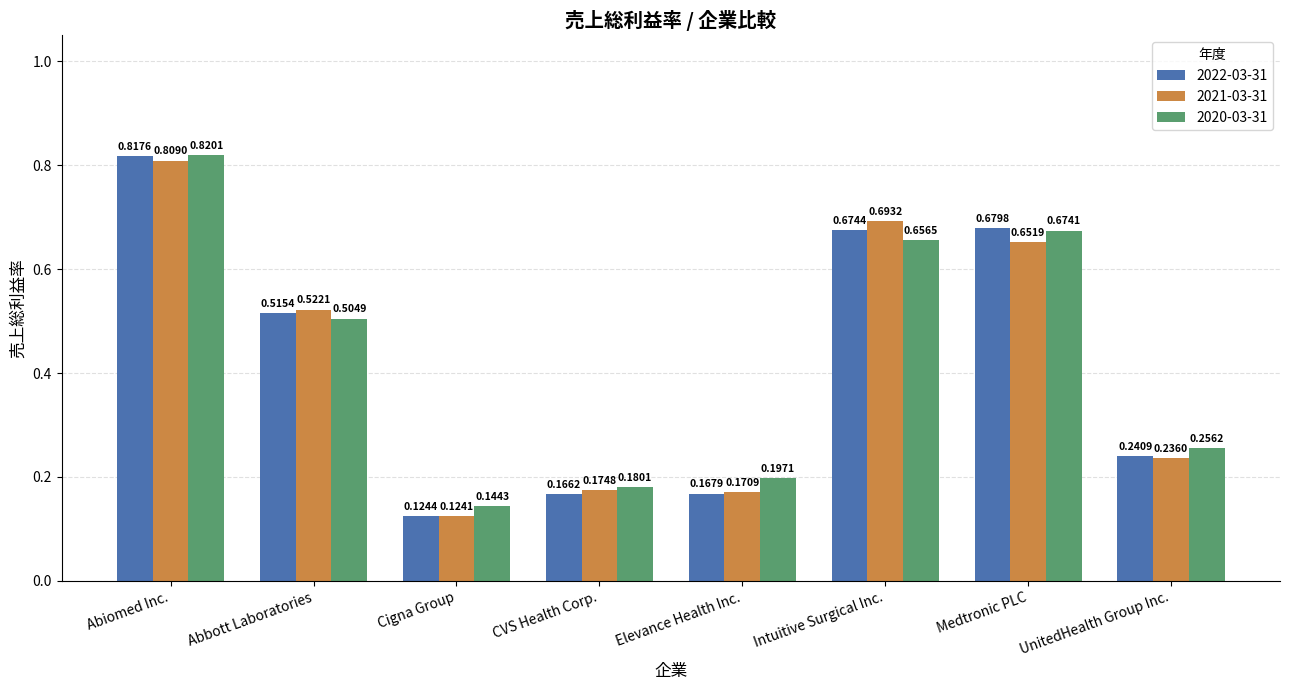

What is the average value of the 2021-03-31 series?

0.4